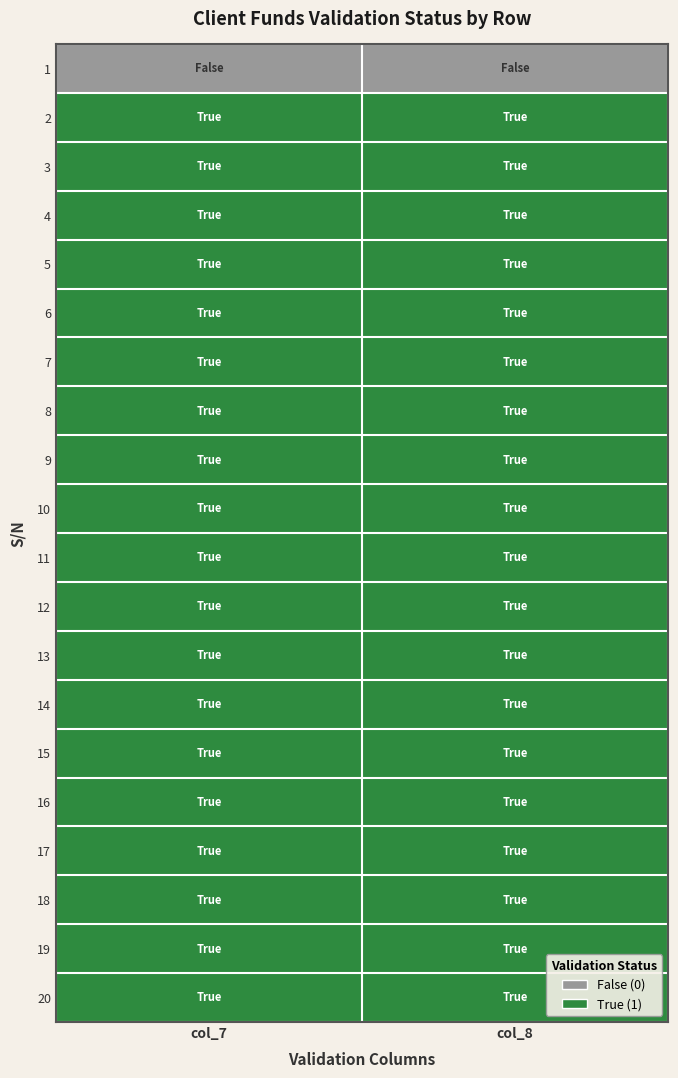

How many data points does each series have?

2